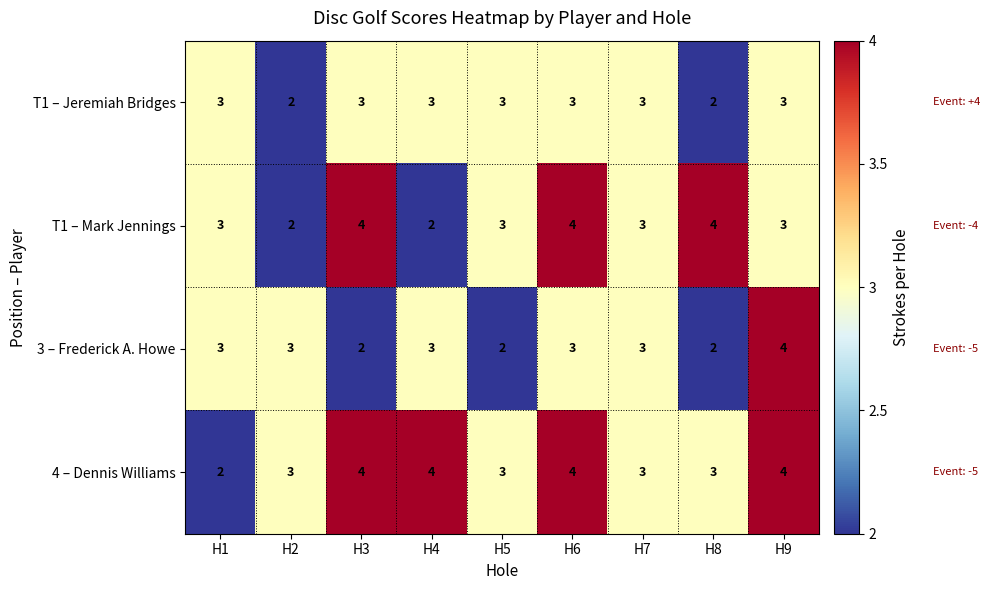

How many 4 – Dennis Williams values are between 3 and 4?

8